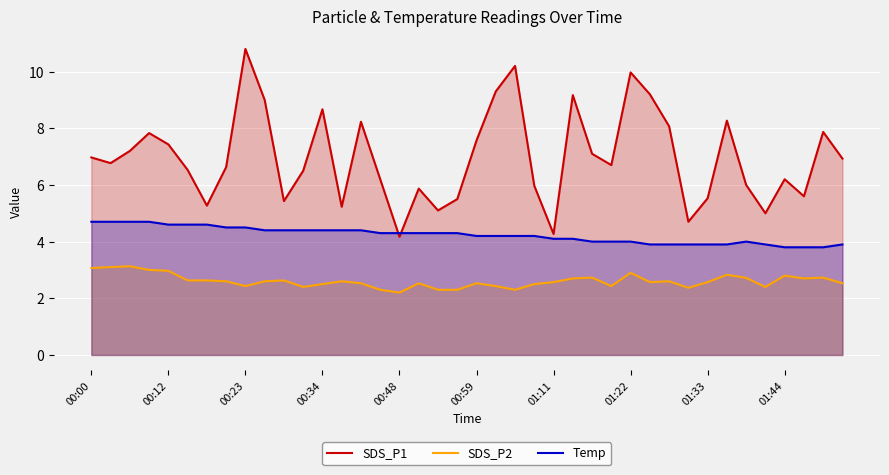

What is the average value of the SDS_P2 series?

2.6